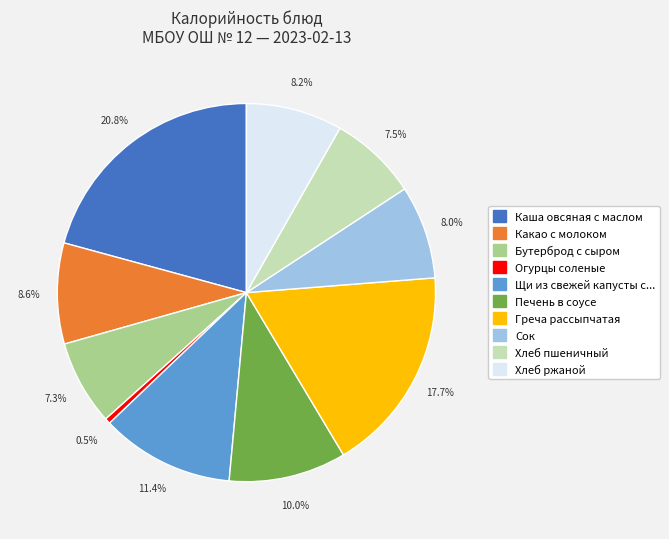

Count the number of slices in the pie.

10